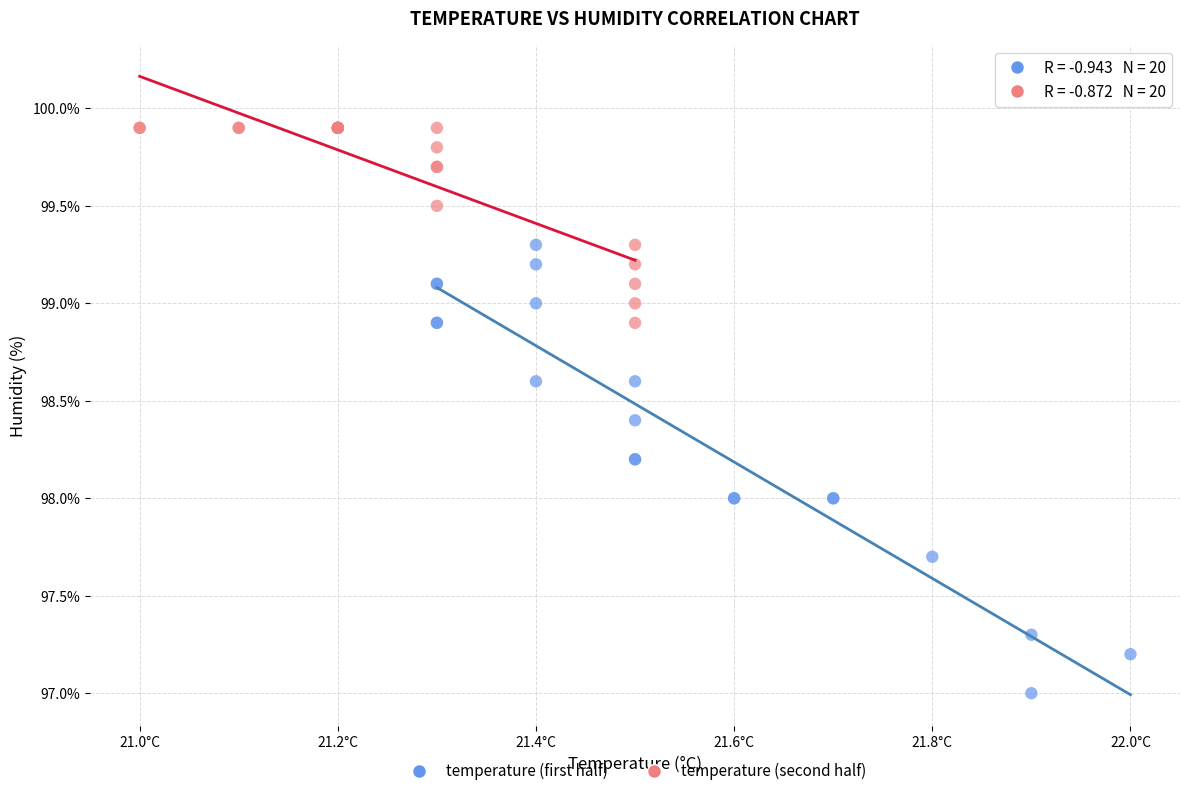

Which series reaches the maximum Y coordinate?

temperature (second half)